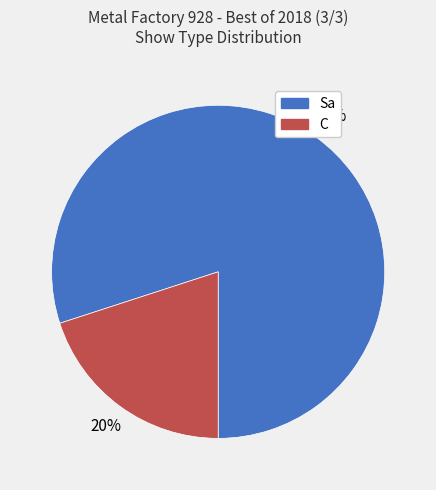

What is the smallest slice in the pie chart?

C